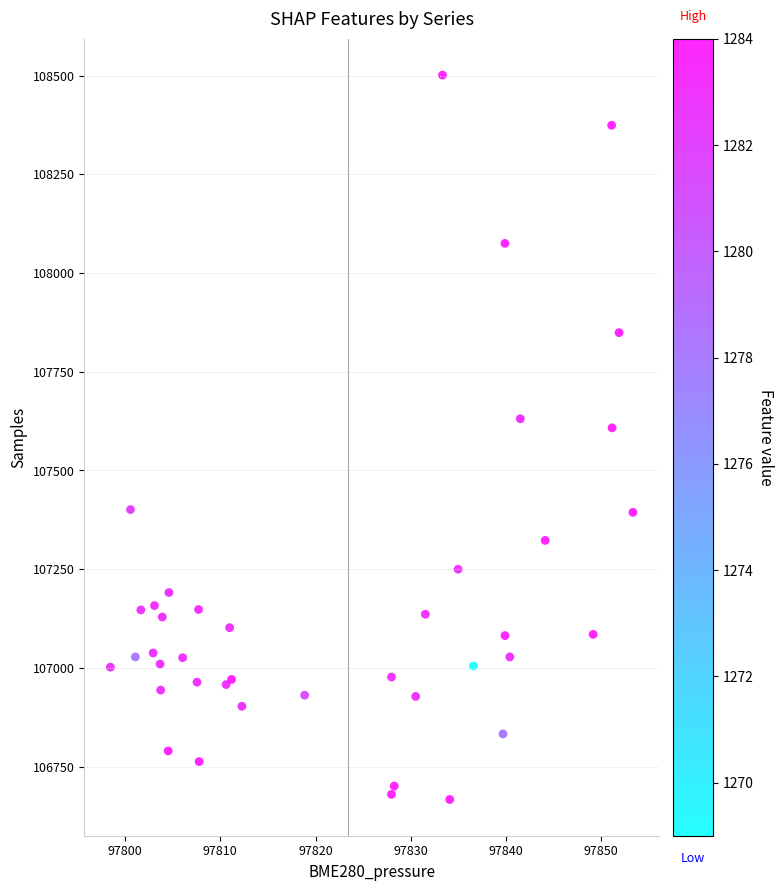

What Y value in the scatter plot is closest to 107584?

107608